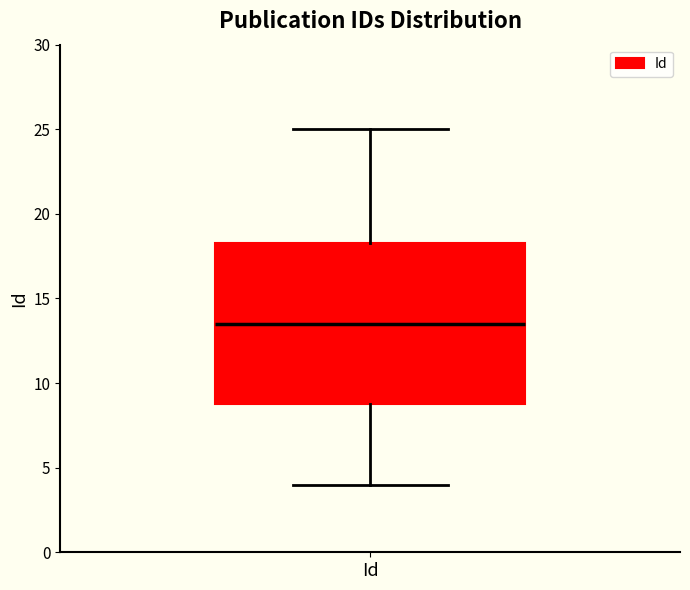

Where does the lower whisker of the box for Id end on the y-axis? The values are not printed on the chart, so give them approximately, as read against the axis.

4.0